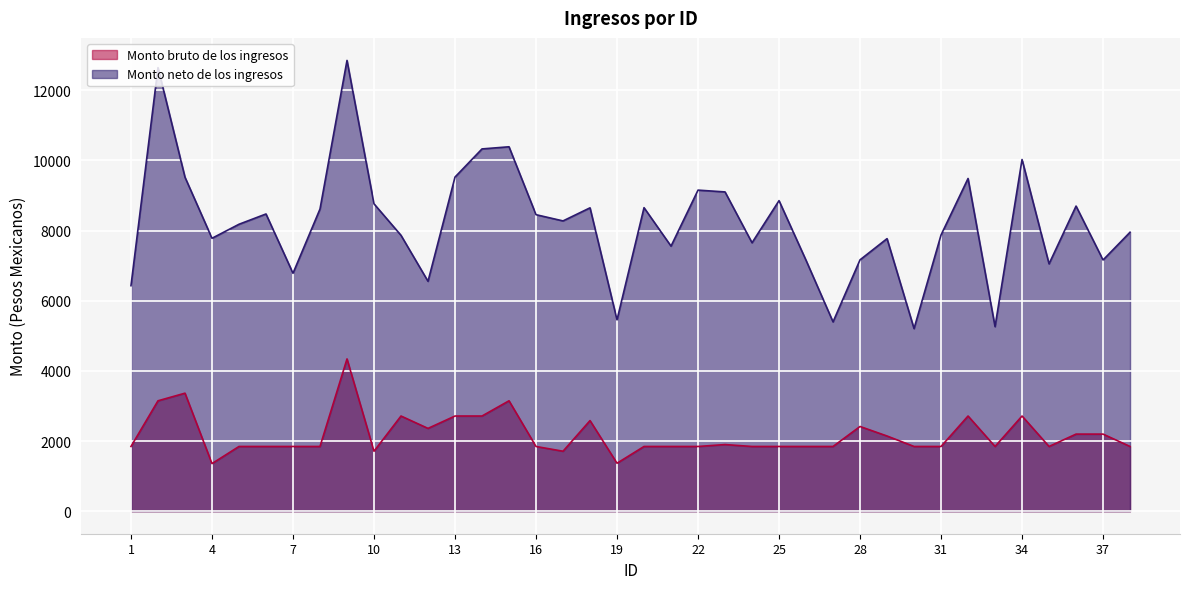

What is the average value of the Monto bruto de los ingresos series?

2176.1